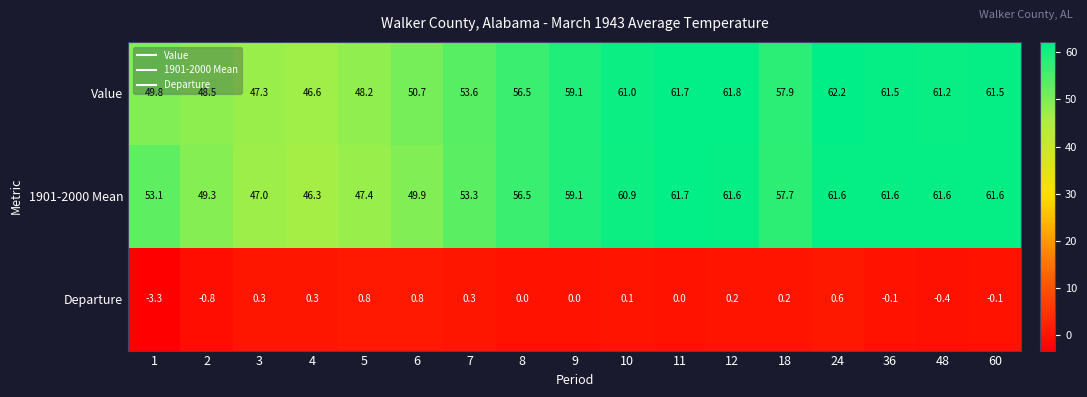

At which category is the sum across all series the highest?

24